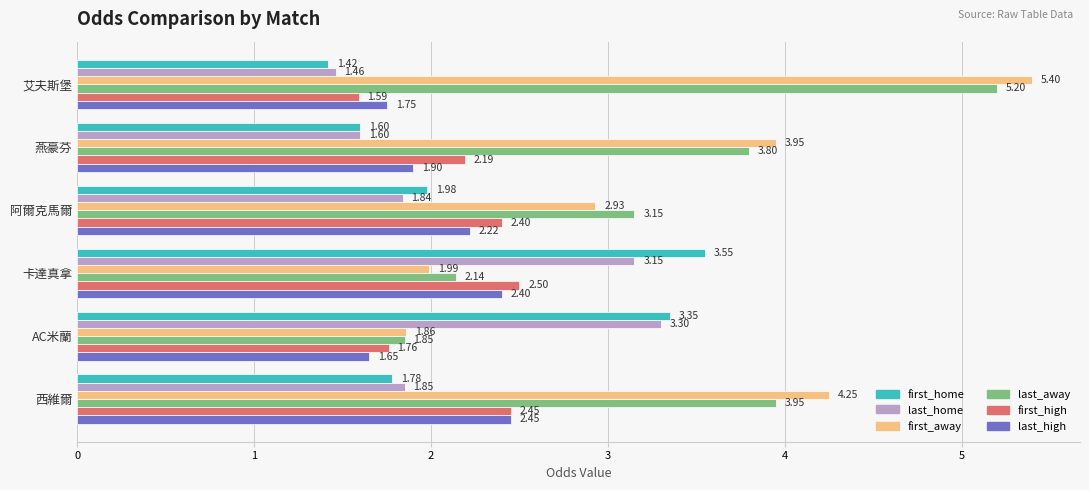

Rank the categories by last_home value from lowest to highest.

艾夫斯堡, 燕豪芬, 阿爾克馬爾, 西維爾, 卡達真拿, AC米蘭